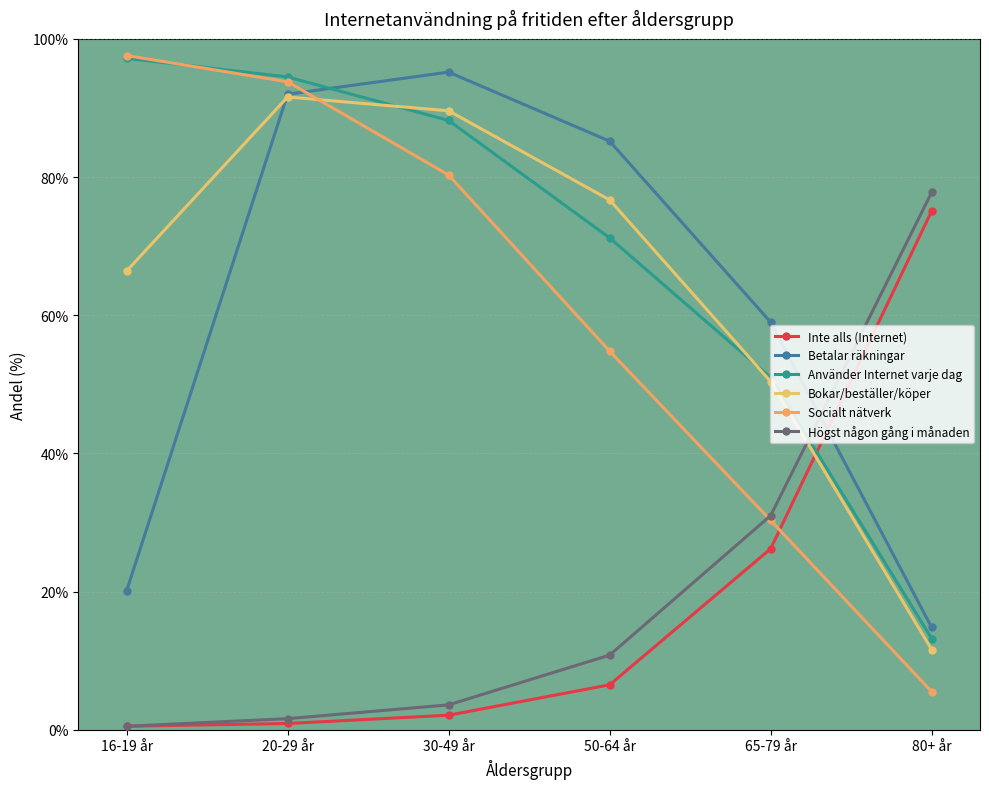

Between 65-79 år and 80+ år, which series saw the biggest shift?

Inte alls (Internet)